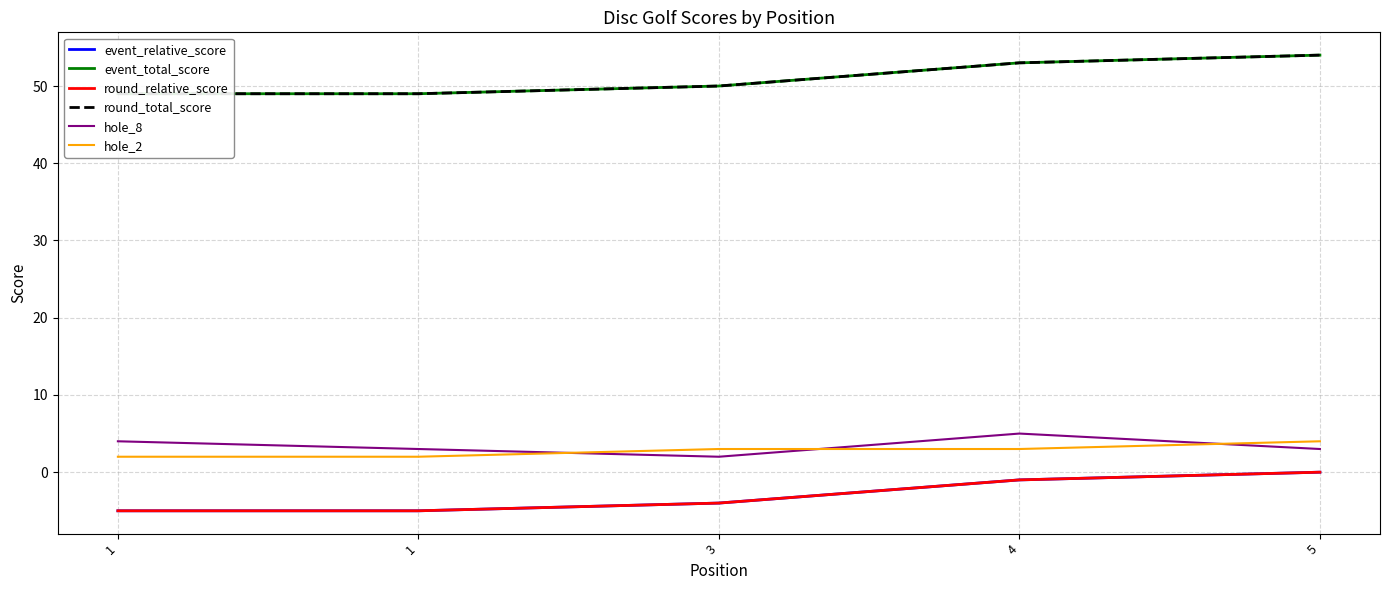

Where is the first local minimum for hole_8?

3